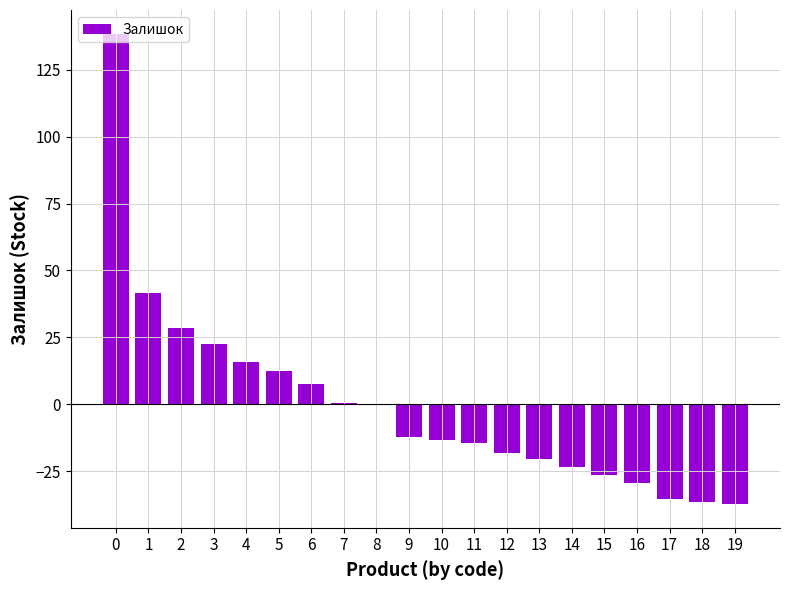

What is the greatest value displayed?

138.6